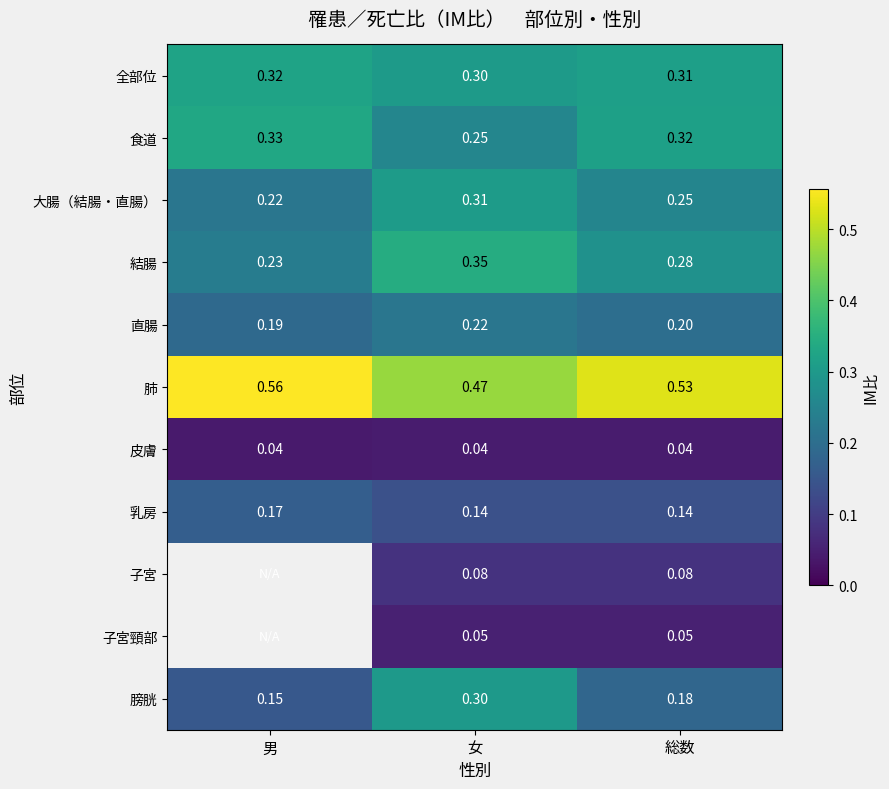

Which label corresponds to the smallest value in the chart?

男